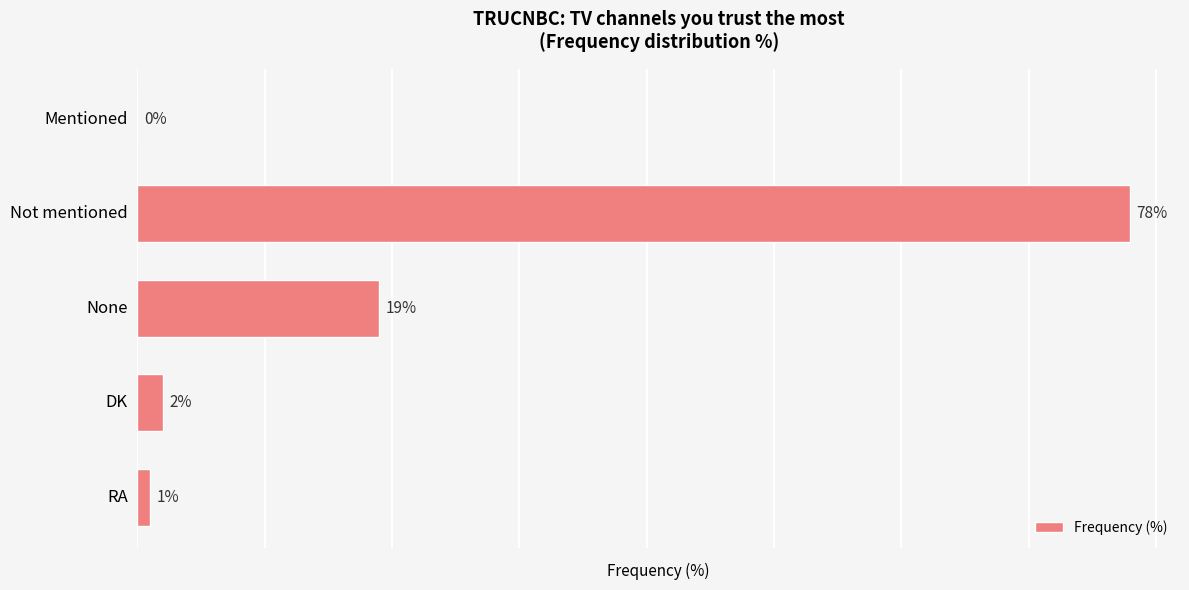

Which category has the highest value across all series?

Not mentioned